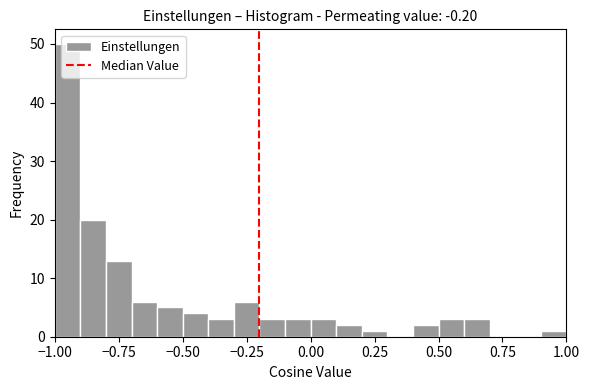

Read against the x-axis, roughly where is the centre of the tallest bar?

-0.95